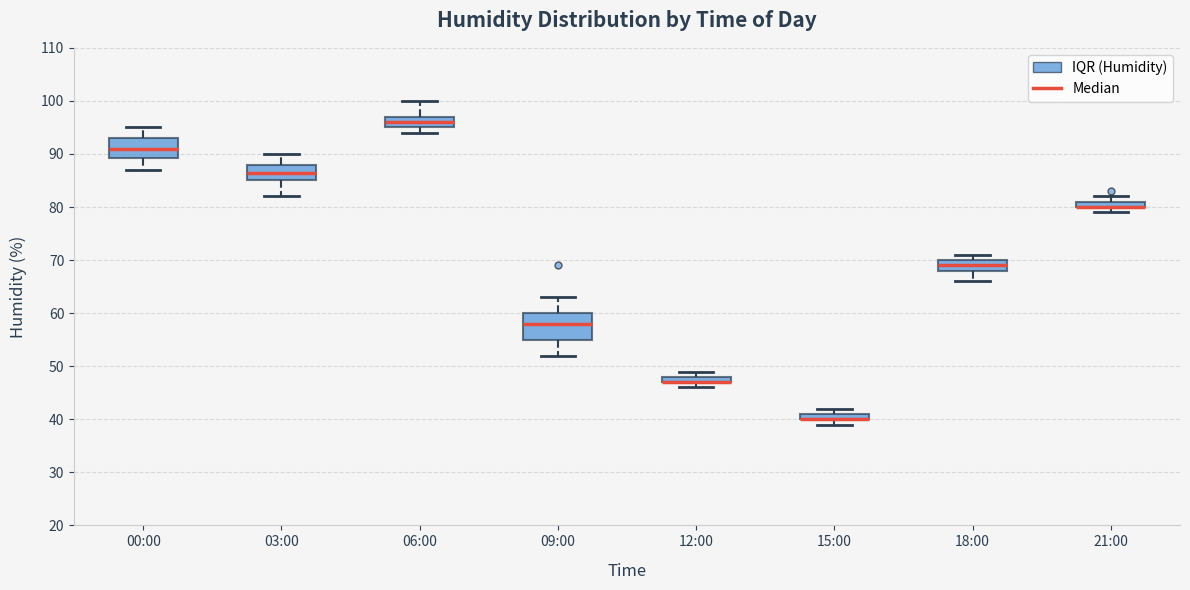

Which box is the tallest, from its lower edge to its upper edge?

09:00